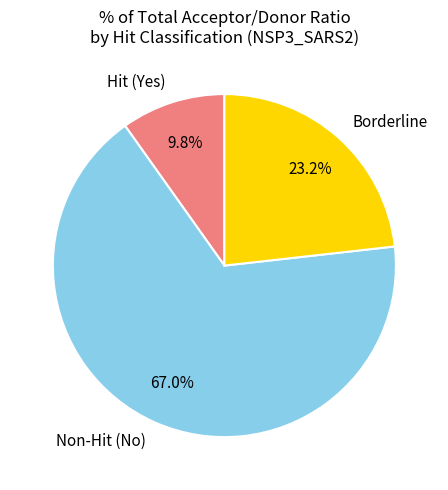

What is the smallest slice in the pie chart?

Hit (Yes)